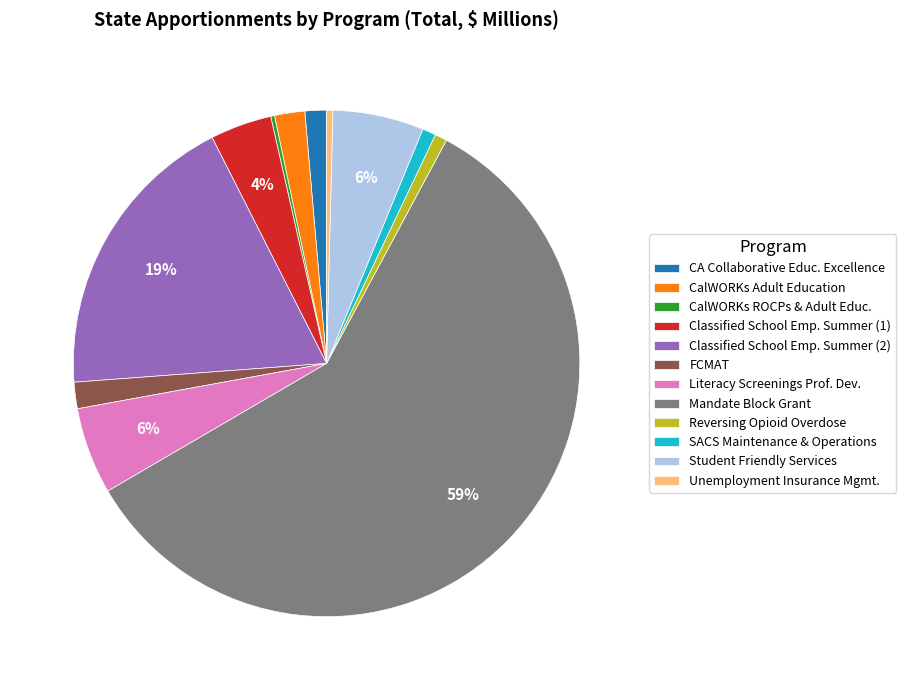

To the nearest percent, what is the average slice percentage?

8%